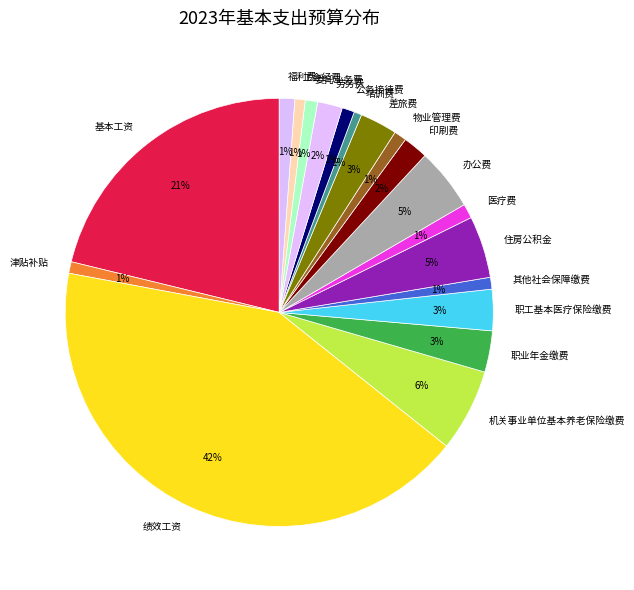

Do 印刷费 and 职工基本医疗保险缴费 together represent more than half of the pie?

No